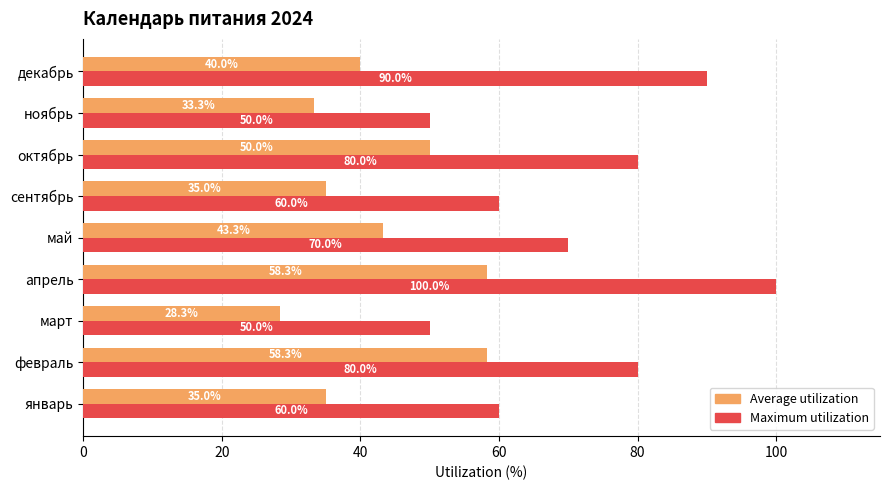

What is the difference between the maximum and minimum values in the Maximum utilization series?

50.0